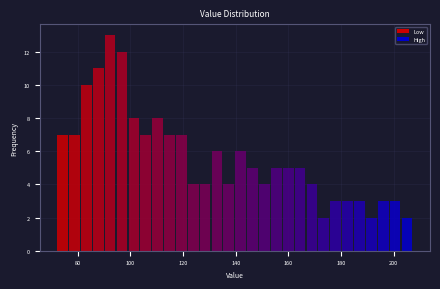

Read against the x-axis, roughly where is the centre of the tallest bar?

92